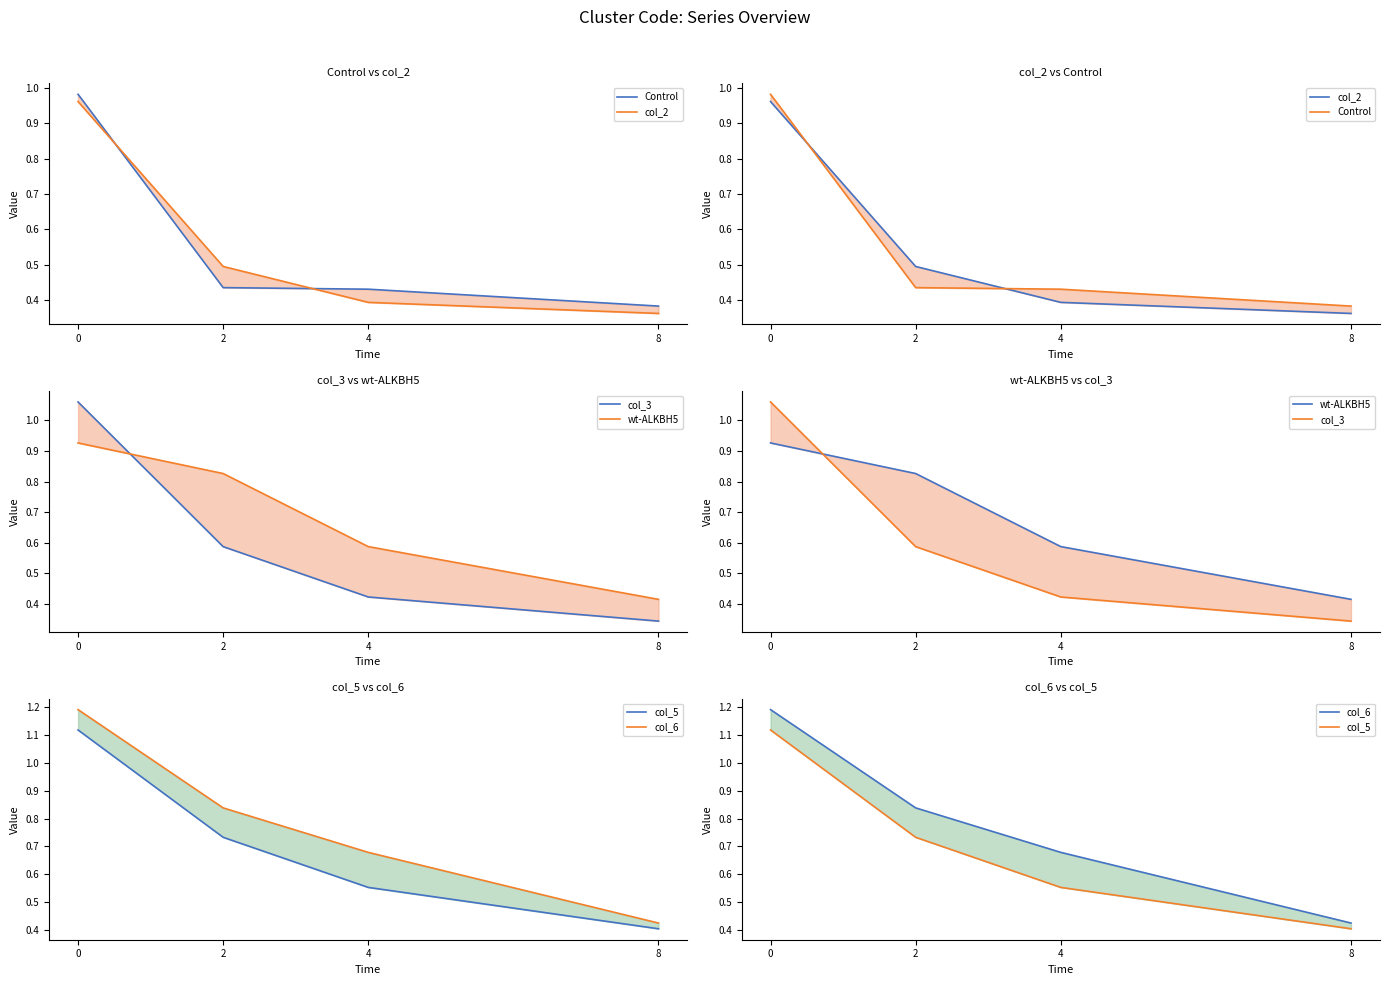

What is the lowest value of the wt-ALKBH5 series?

0.4